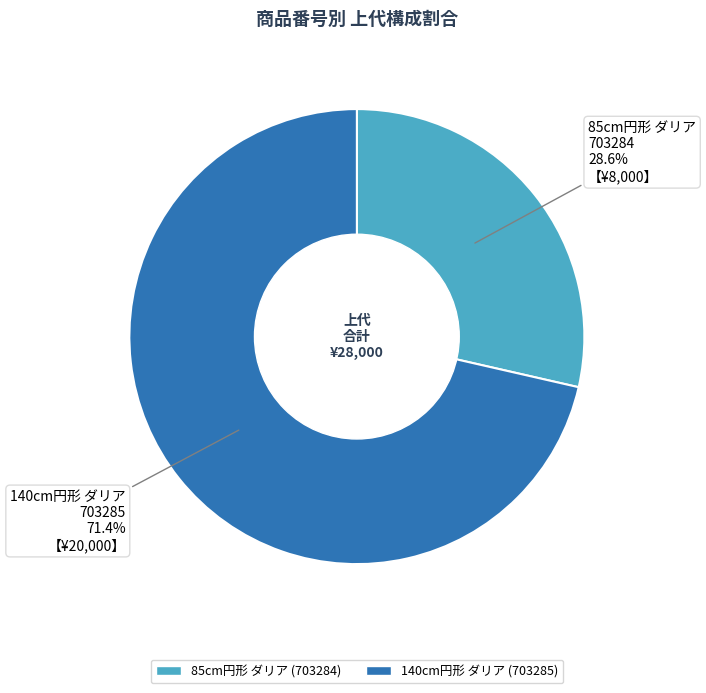

How many slices are in this pie chart?

2